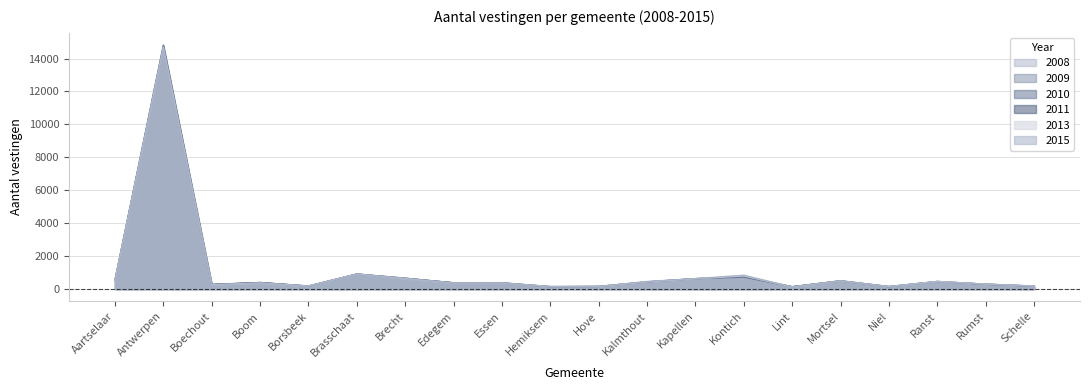

What is the lowest value of the 2013 series?

125